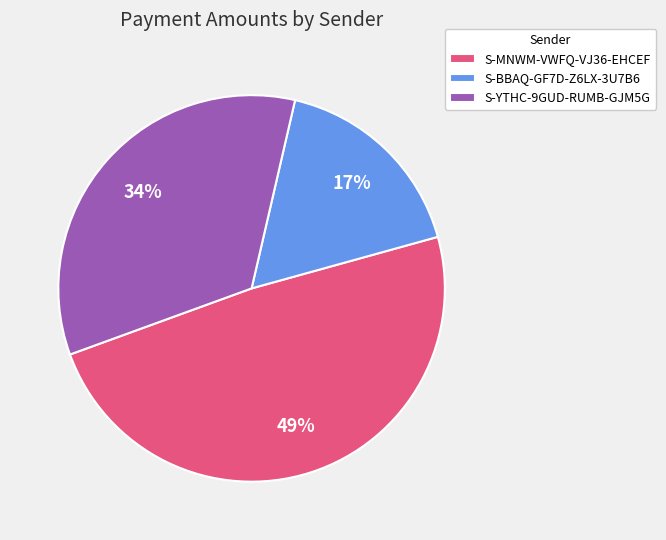

To the nearest percent, what portion does S-BBAQ-GF7D-Z6LX-3U7B6 represent?

17%